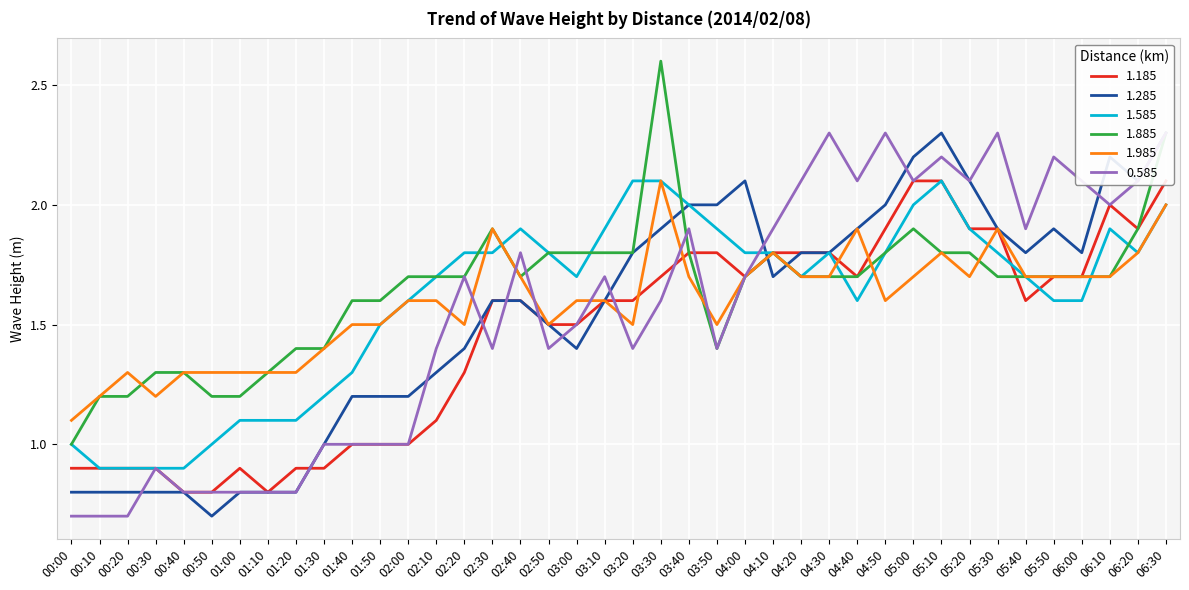

What is the value of the 1.585 point at the 24th from the left?

1.9